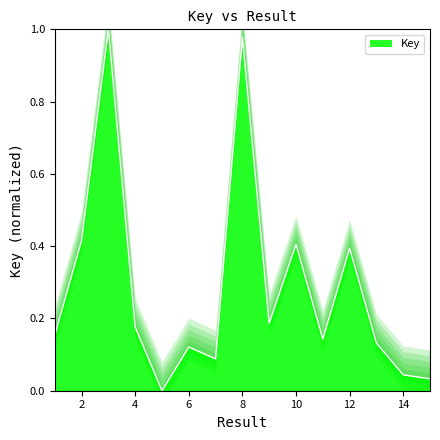

The chart shows a value of 0.1 at 11. True or false?

False